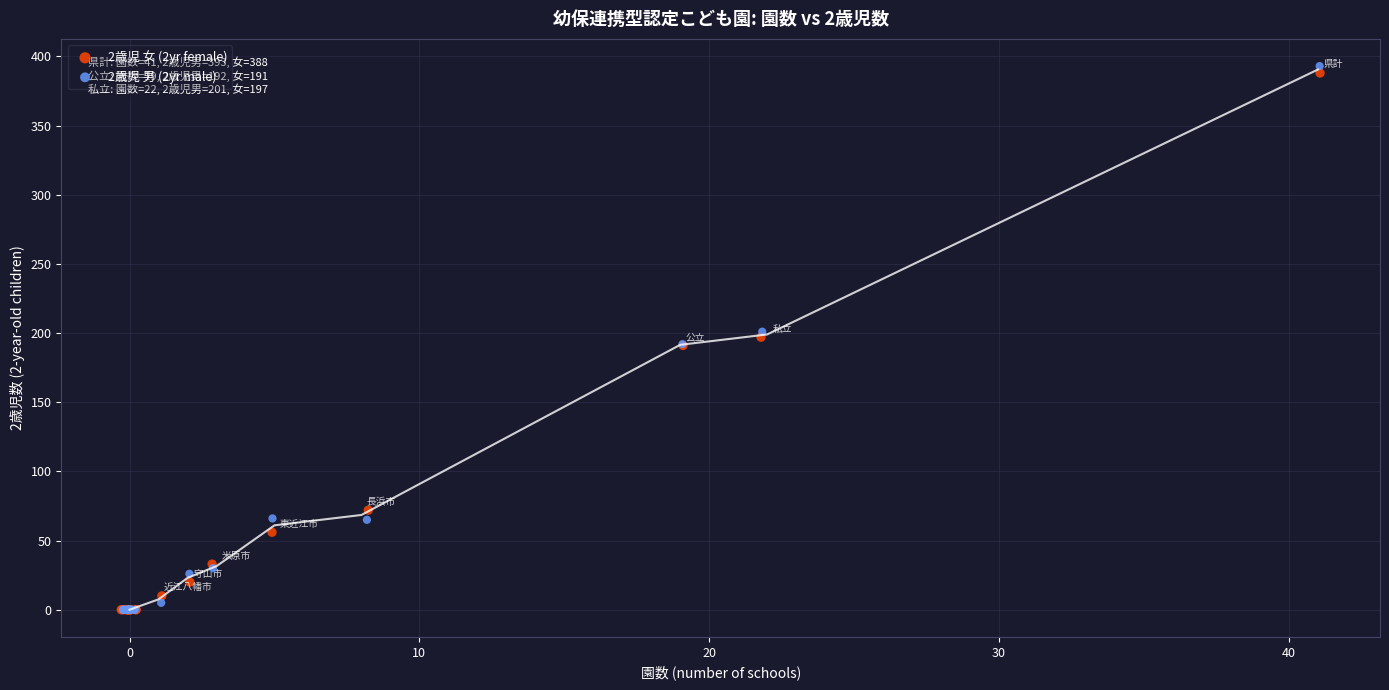

Which series has the largest Y range (max minus min)?

2歳児 男 (2yr male)